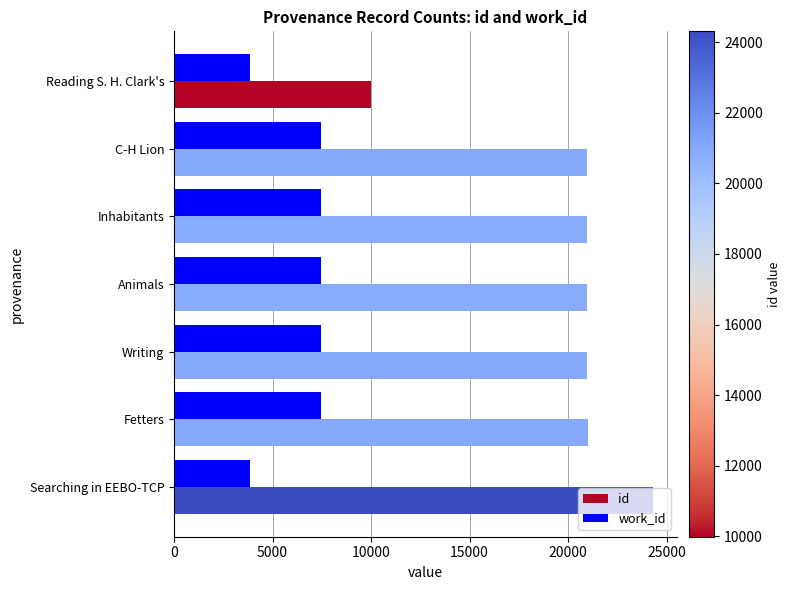

The value of id at Reading S. H. Clark's is 9985. True or false?

True